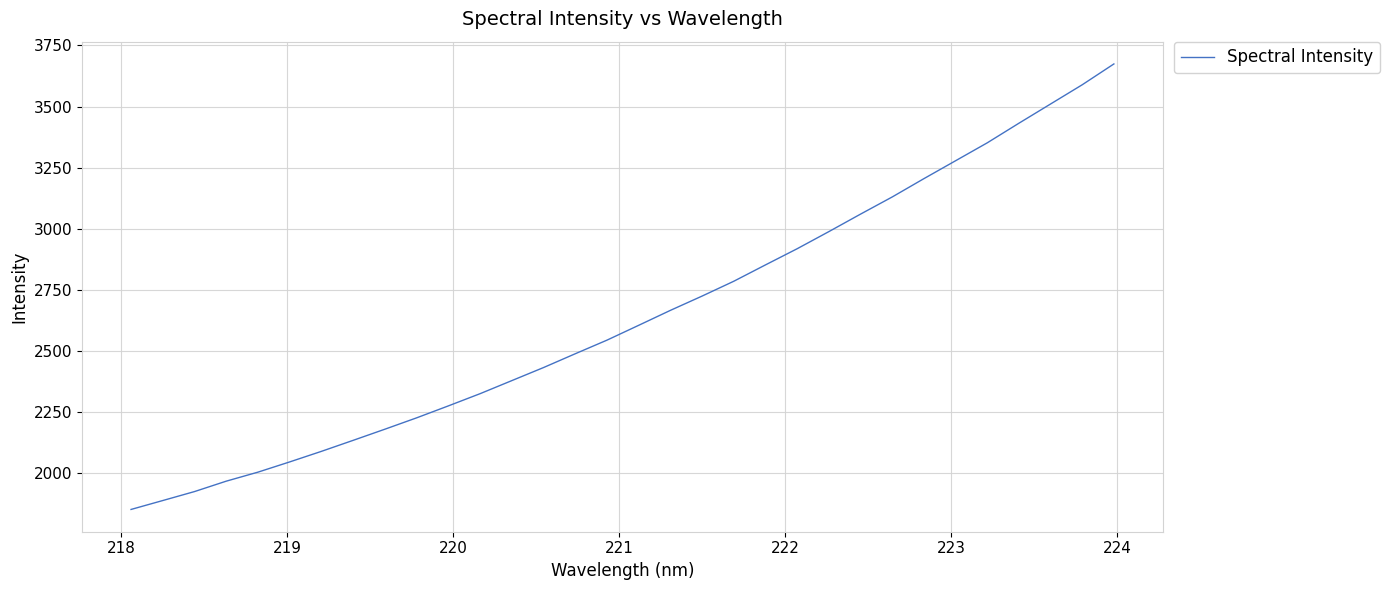

What is the difference between the maximum and minimum values?

1822.3